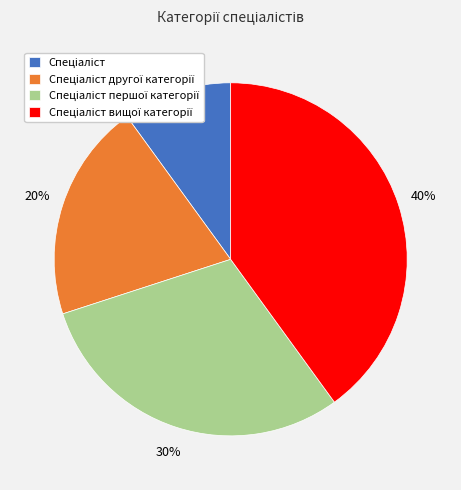

To the nearest percent, what is the average slice percentage?

25%